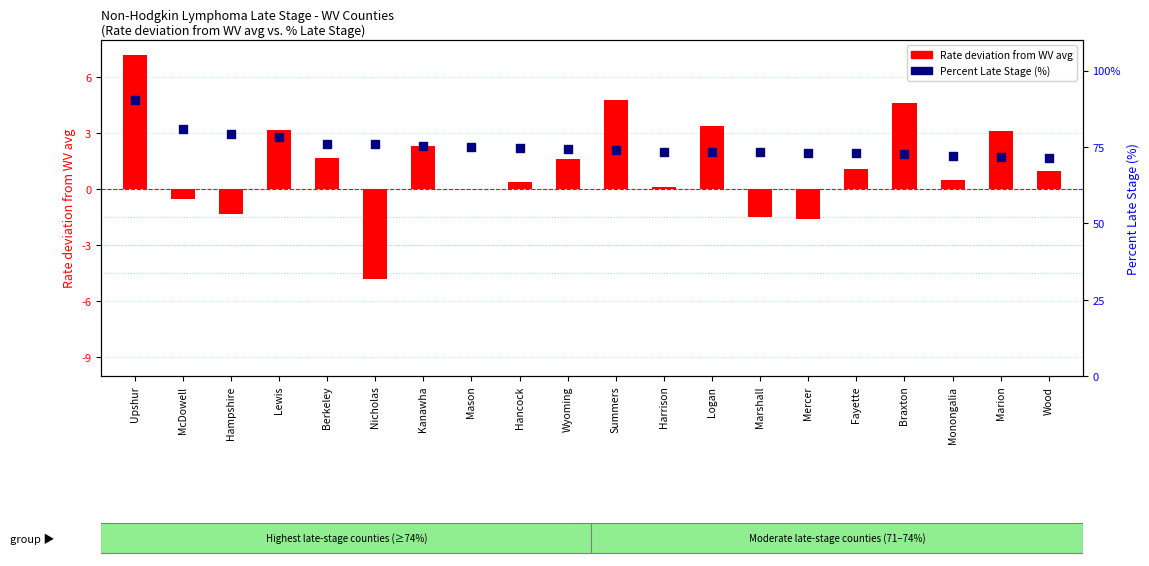

Which series reaches the minimum Y coordinate?

Rate deviation from WV avg